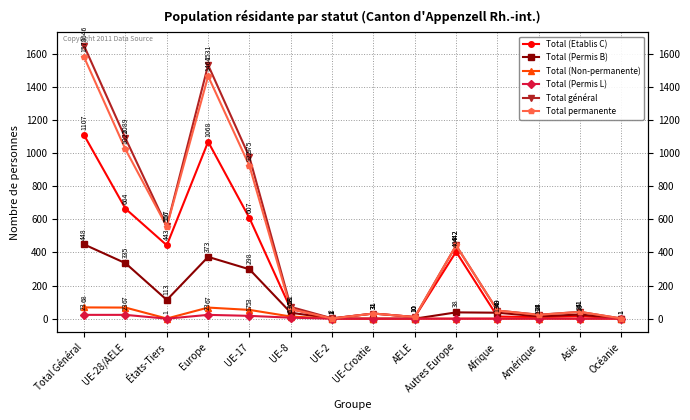

Rank the series by their maximum value, from highest to lowest.

Total général, Total permanente, Total (Etablis C), Total (Permis B), Total (Non-permanente), Total (Permis L)